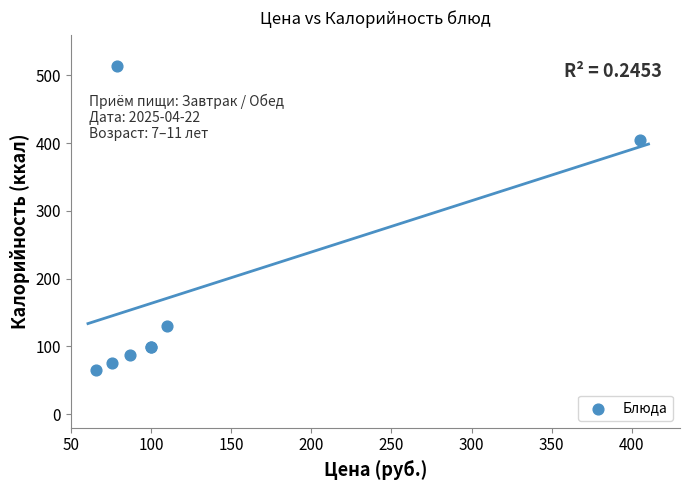

What Y value in the scatter plot is closest to 289?

405.4